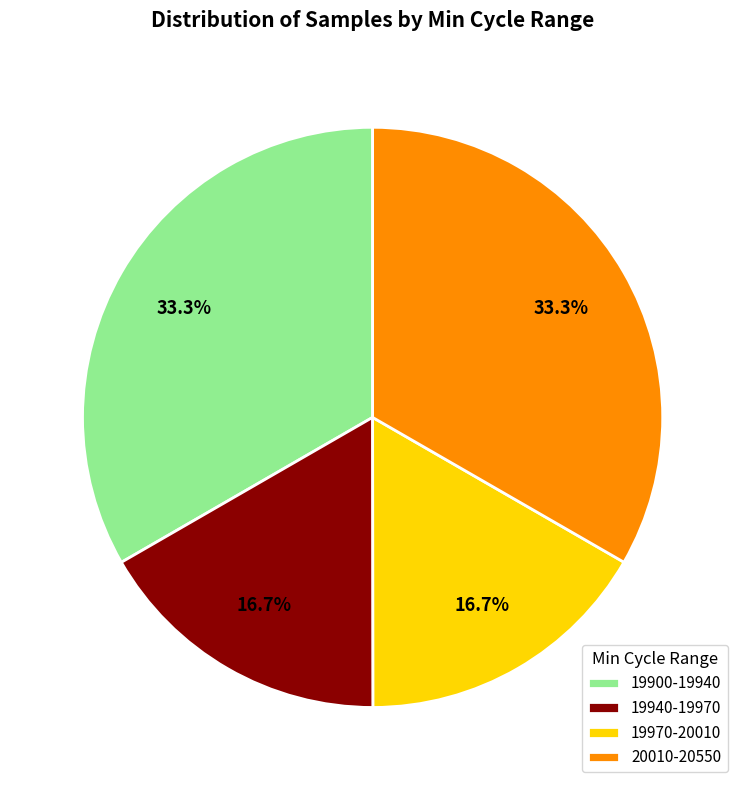

What percentage do 19940-19970 and 20010-20550 together represent?

50.0%